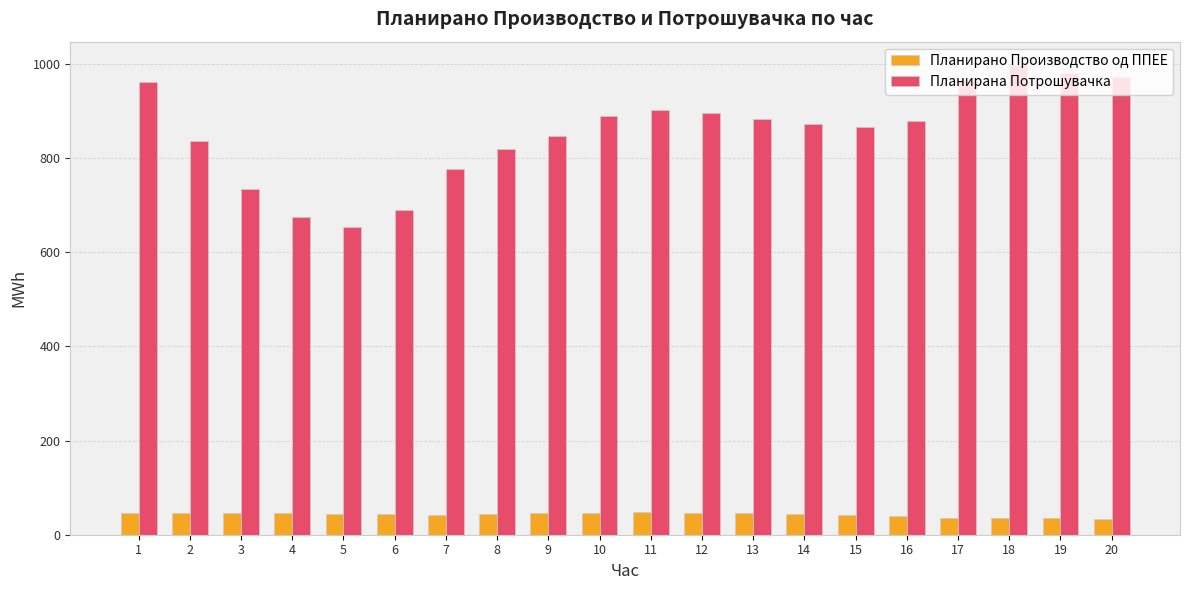

At which label does Планирана Потрошувачка reach its peak?

18